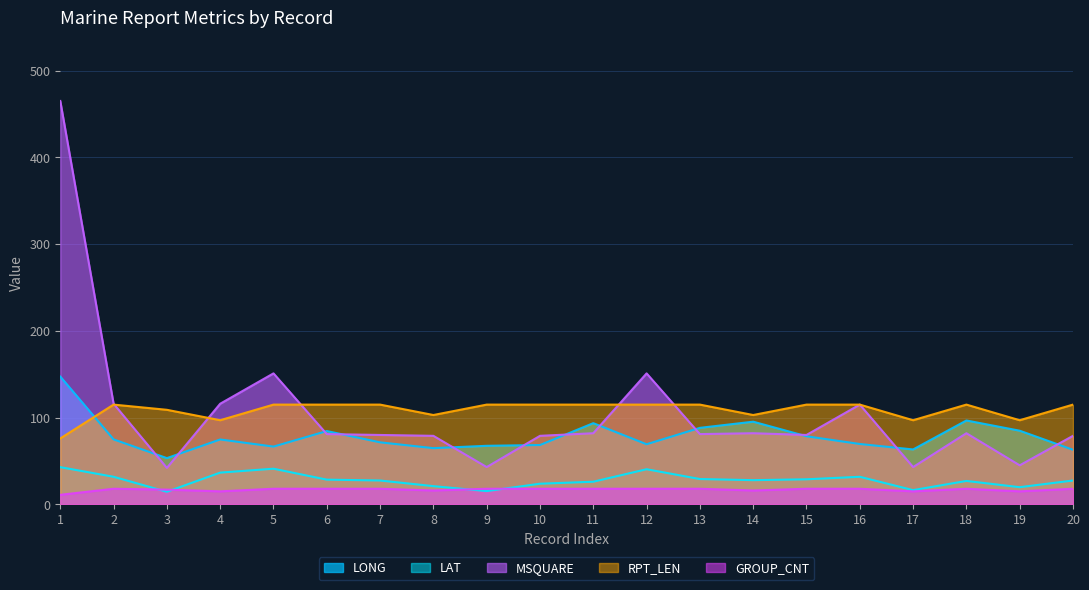

The LAT series shows 21.0 at 8. True or false?

True